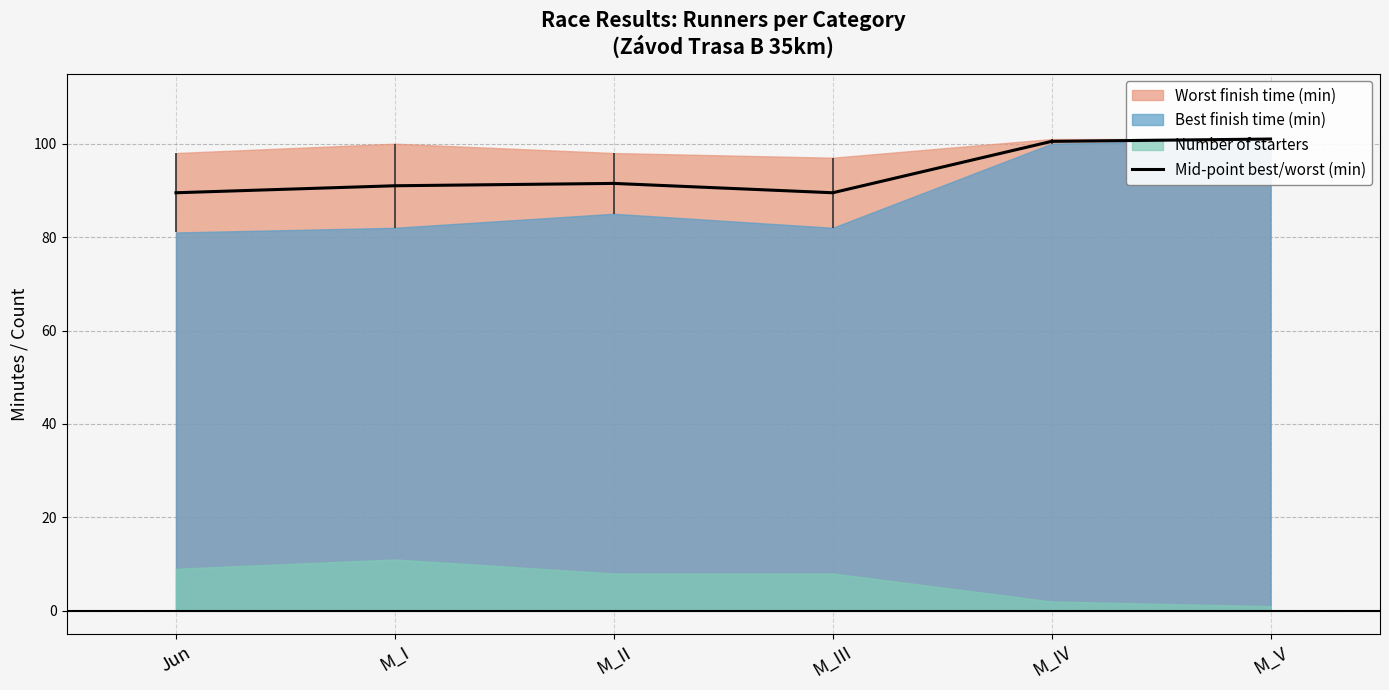

What is the value of the 5th point from the left?

100.5